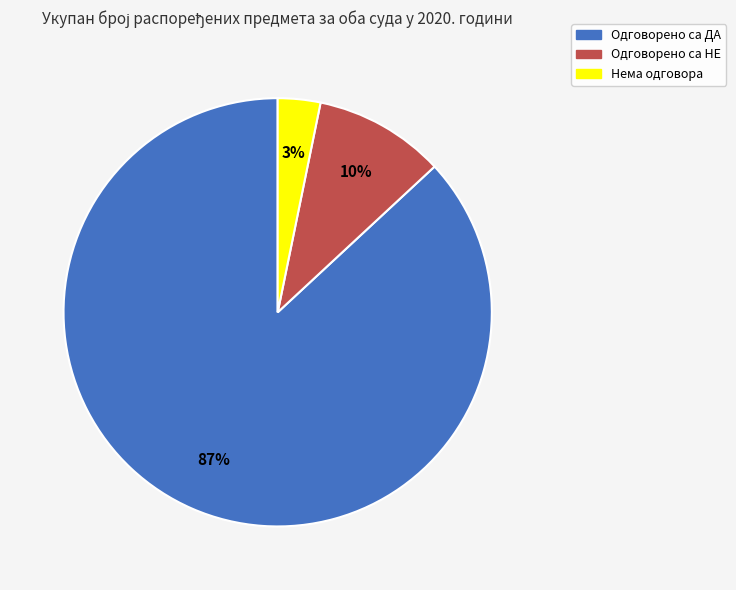

How many slices are in this pie chart?

3